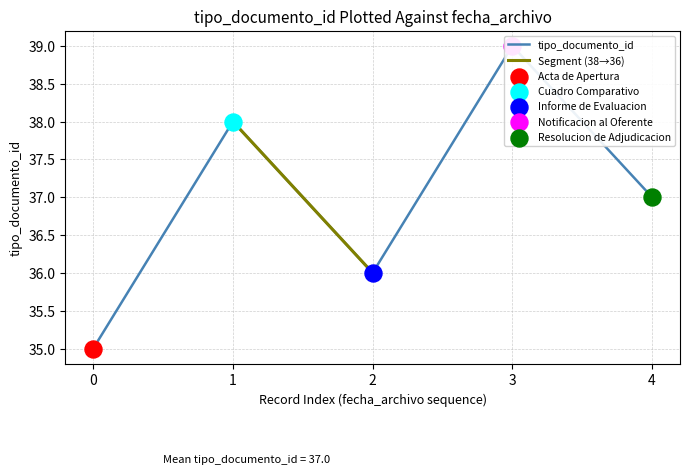

Between 0 and 1, which is larger?

1